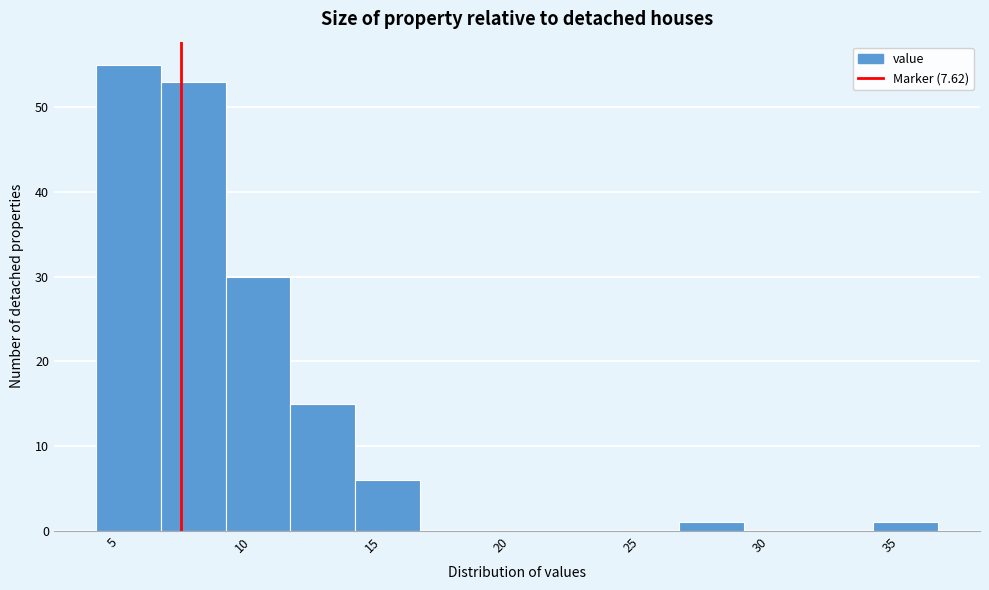

Reading left to right, list every bar in this chart as the range it spans on the x-axis followed by its height. Neither the bar edges nor the heights are printed on the chart, so give them approximately, as read against the axes.

4.35 to 6.85: 55
6.85 to 9.35: 53
9.35 to 11.85: 30
11.85 to 14.35: 15
14.35 to 16.85: 6
16.85 to 19.35: 0
19.35 to 21.85: 0
21.85 to 24.35: 0
24.35 to 26.85: 0
26.85 to 29.35: 1
29.35 to 31.85: 0
31.85 to 34.35: 0
34.35 to 36.85: 1